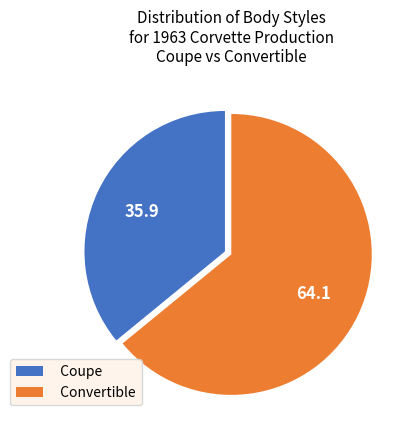

Which category has the smallest portion of the pie?

Coupe